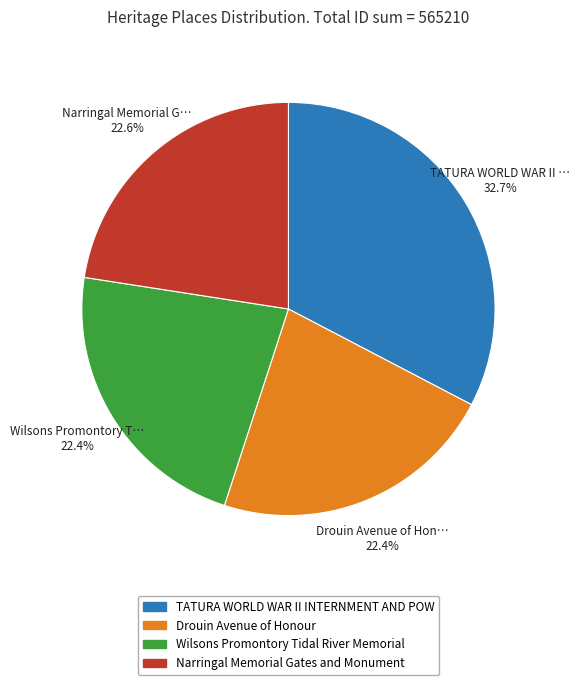

Approximately how many times larger is the value at Narringal Memorial Gates and Monument compared to Wilsons Promontory Tidal River Memorial?

1.0